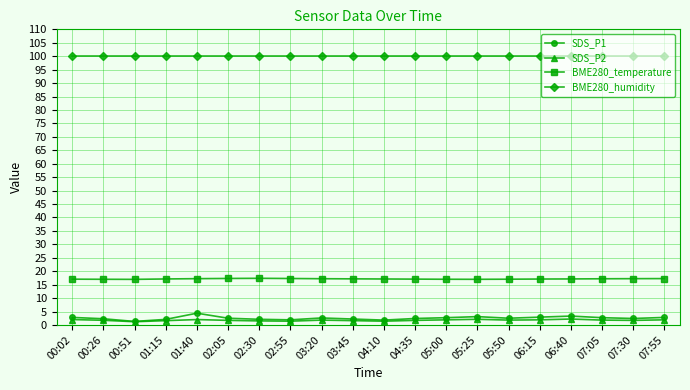

Which series has the widest spread of values?

SDS_P1